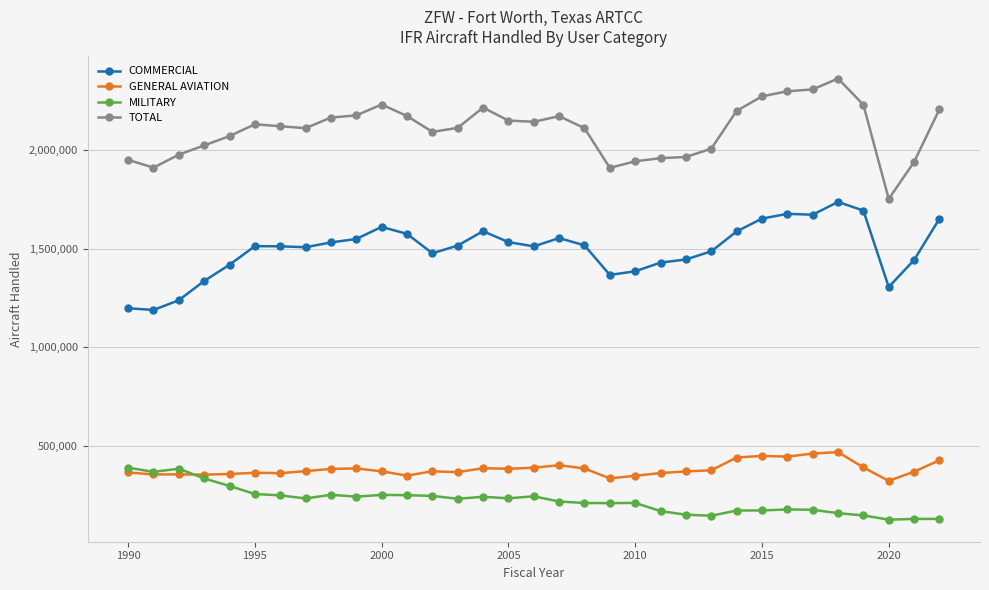

True or false: MILITARY and GENERAL AVIATION intersect in this chart.

True